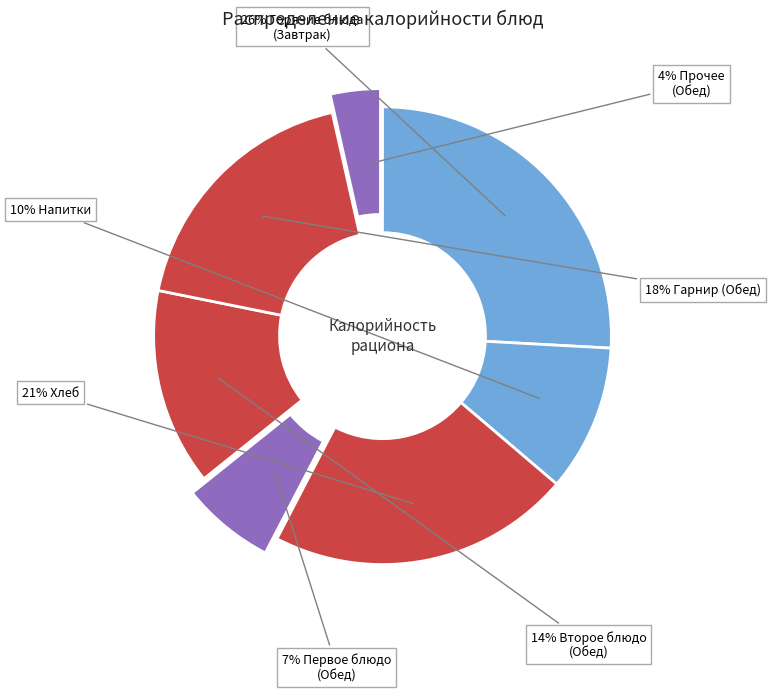

Count the number of slices in the pie.

7